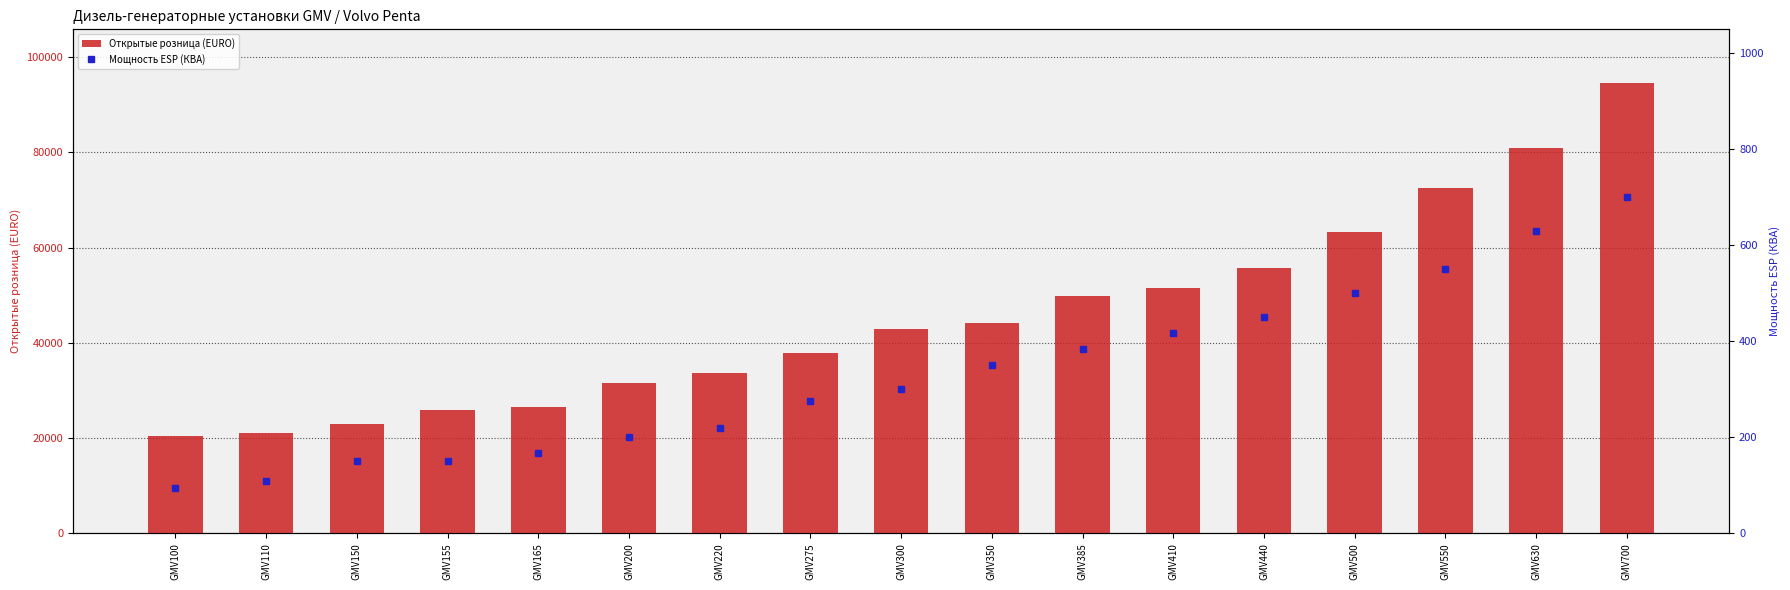

What is the sum of all Мощность ESP (КВА) values?

5650